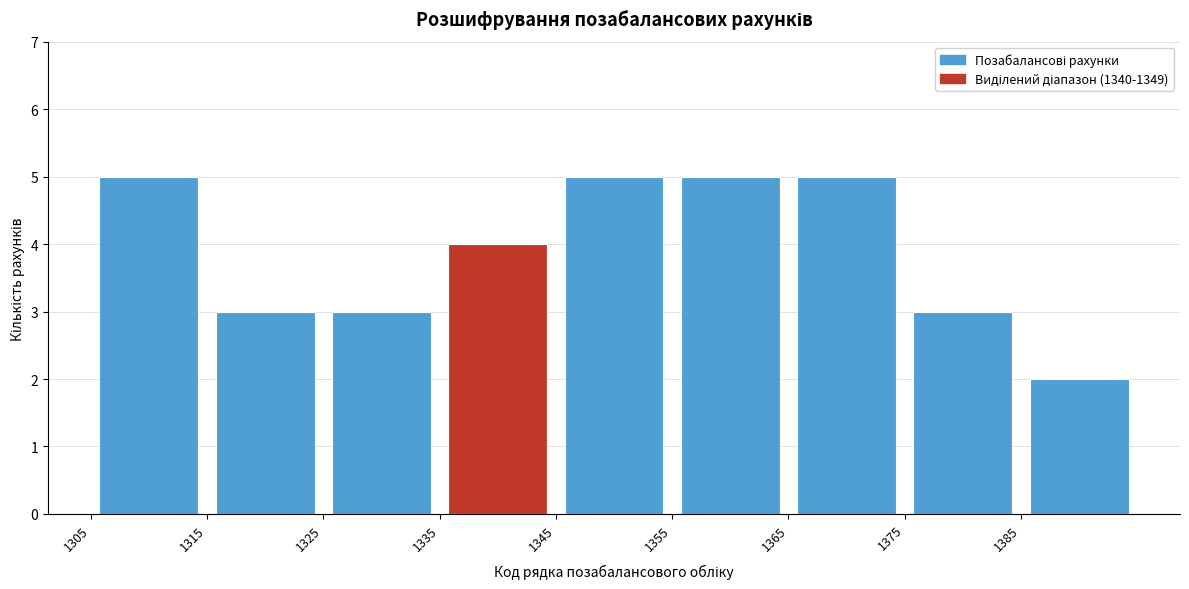

Reading left to right, transcribe this chart: for each bar, give the range it covers on the x-axis and its height. The values are not printed on the chart, so give them approximately, as read against the axis.

1305 to 1315: 5
1315 to 1325: 3
1325 to 1335: 3
1335 to 1345: 4
1345 to 1355: 5
1355 to 1365: 5
1365 to 1375: 5
1375 to 1385: 3
1385 to 1395: 2